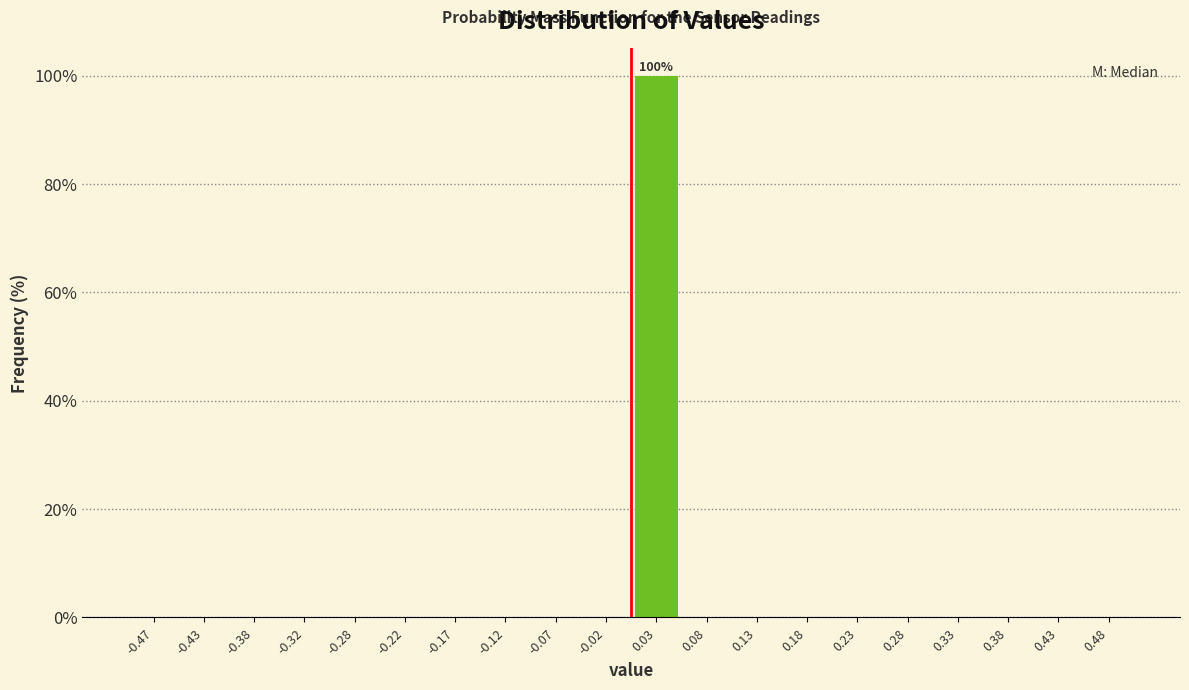

Which range on the x-axis has the tallest bar?

0.00 to 0.05